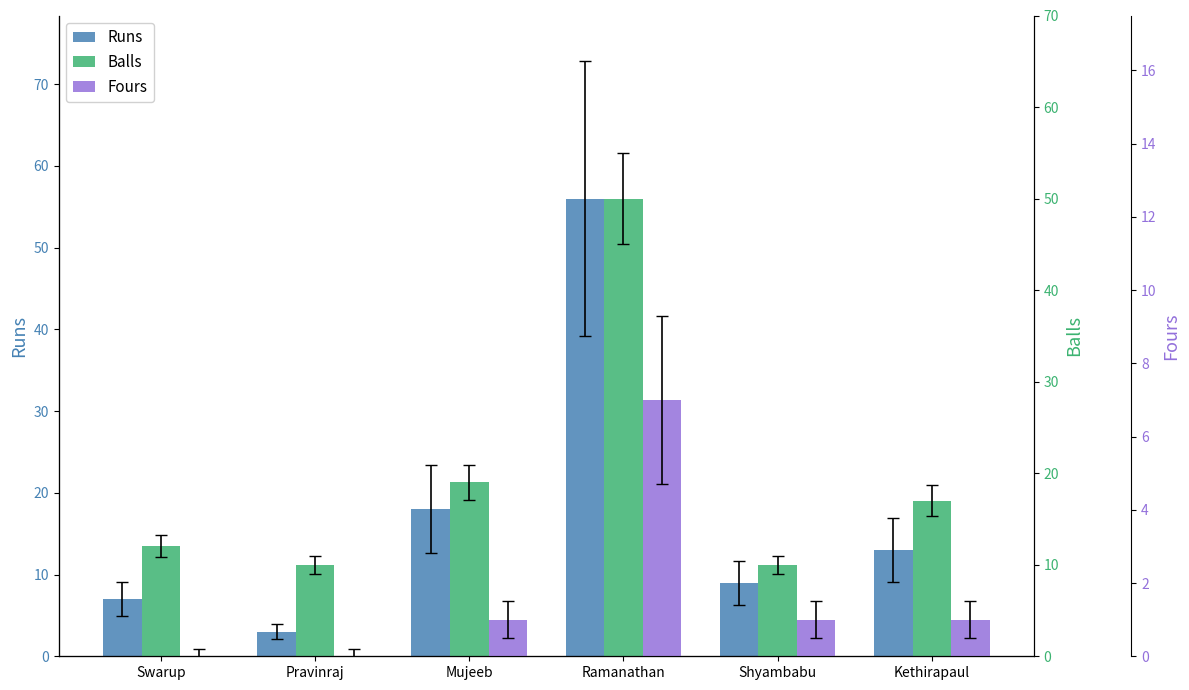

Reading left to right, what are all the values shown in this chart?

Runs: 7	3	18	56	9	13
Balls: 12	10	19	50	10	17
Fours: 0	0	1	7	1	1